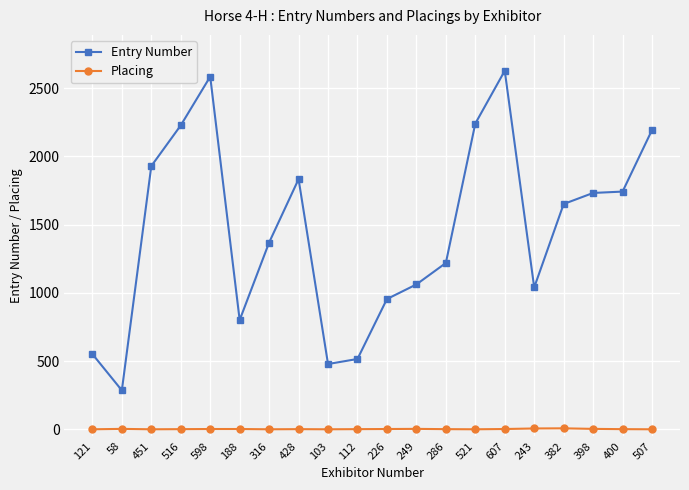

Is it true that Entry Number equals 1651 at 382?

True